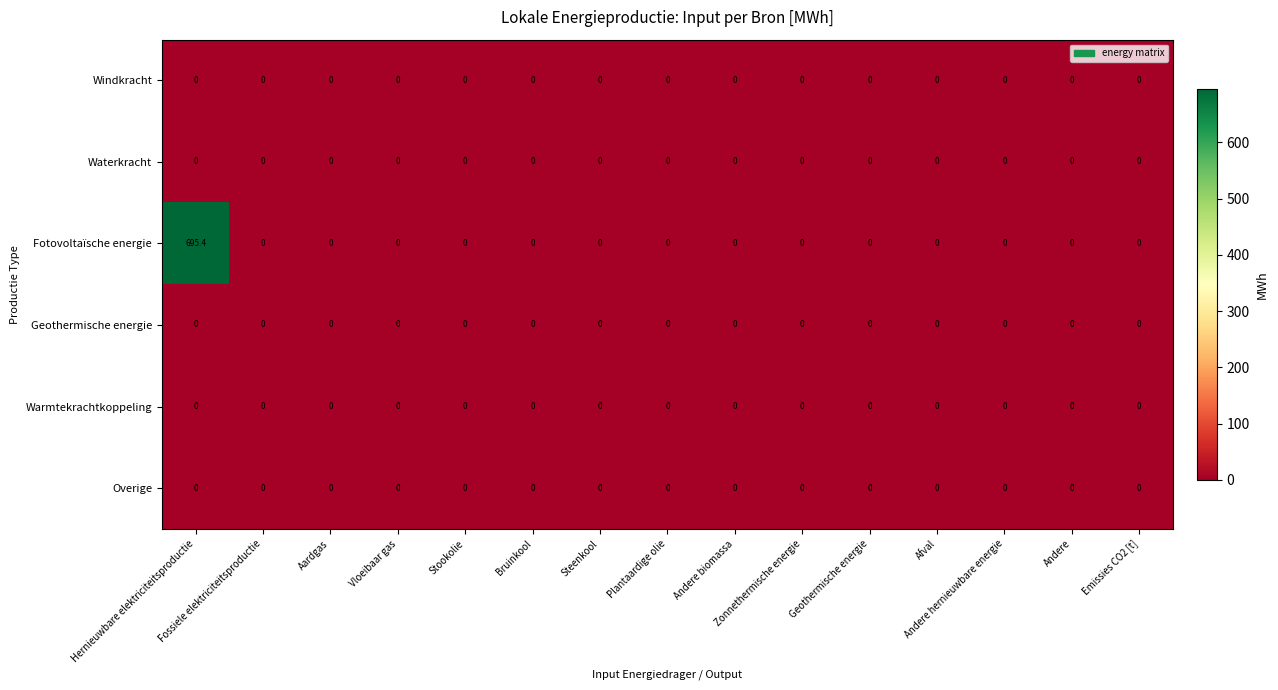

What is the greatest value displayed?

695.4